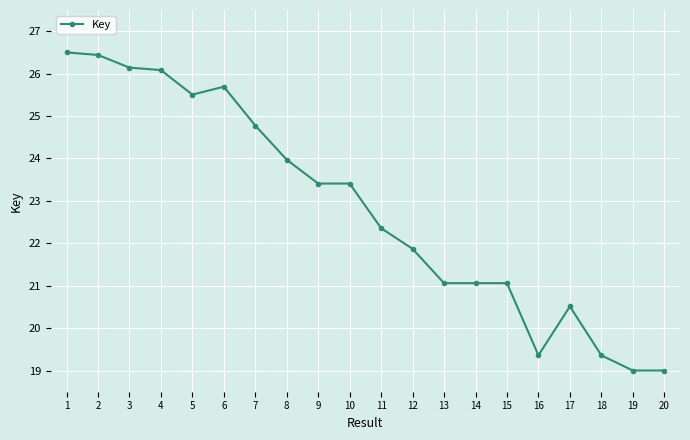

Reading left to right, what are all the values shown in this chart?

26.5	26.4	26.1	26.1	25.5	25.7	24.8	24.0	23.4	23.4	22.4	21.9	21.1	21.1	21.1	19.4	20.5	19.4	19.0	19.0